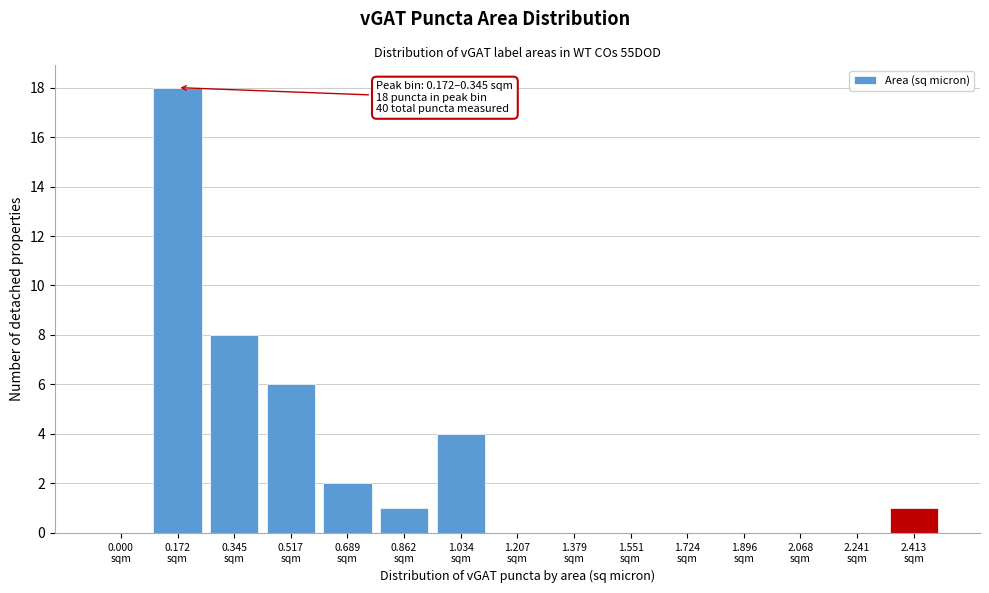

What is the sum of all values?

40